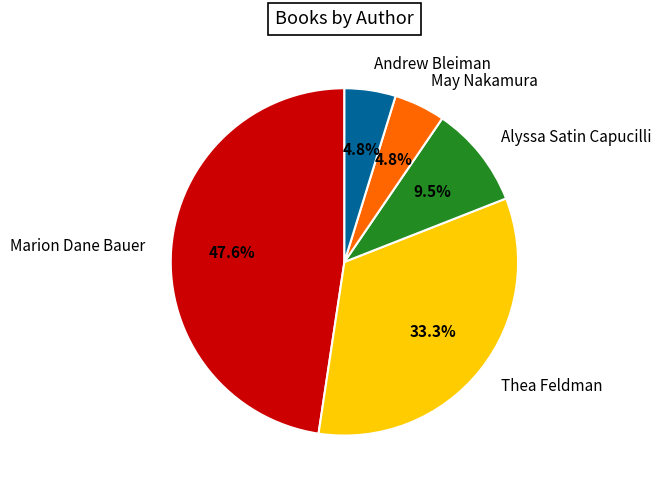

What is the largest slice in the pie chart?

Marion Dane Bauer